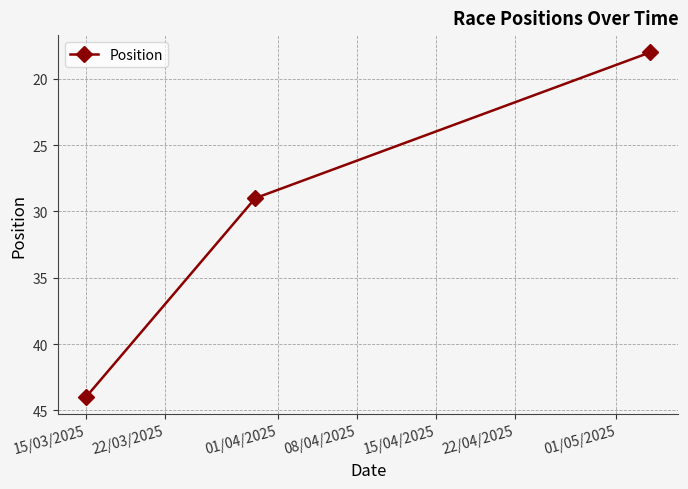

How many lines are shown in the chart?

1